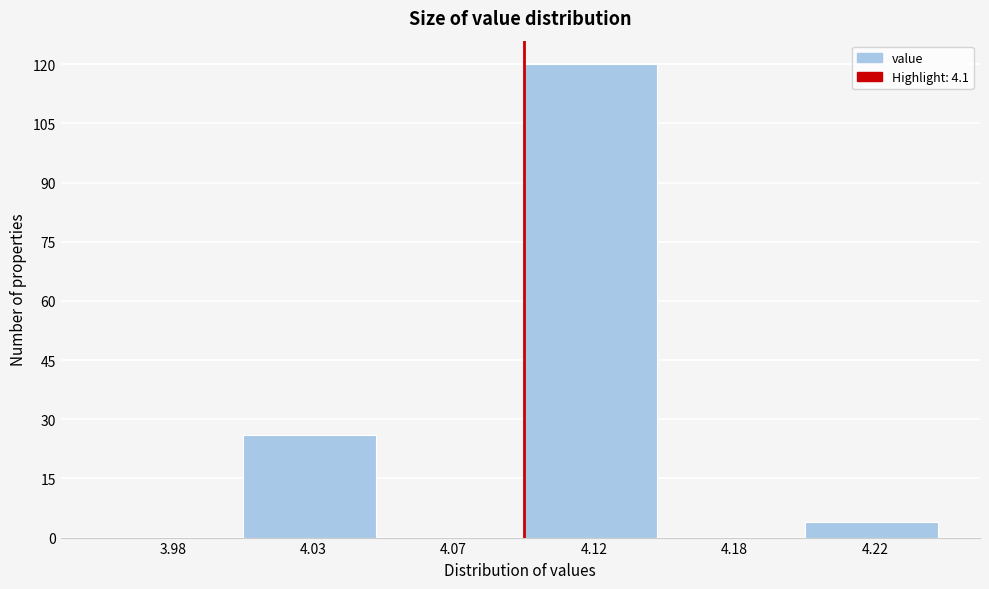

Reading left to right, transcribe all the data shown in this chart.

3.98=0	4.03=26	4.07=0	4.12=120	4.18=0	4.22=4